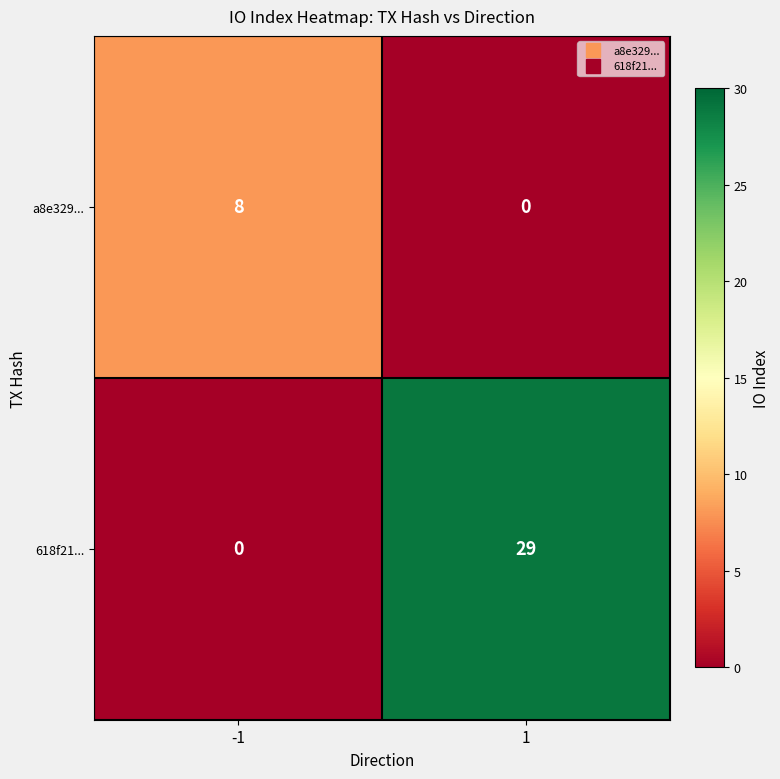

What is the difference between the maximum and minimum values in the 618f21... series?

29